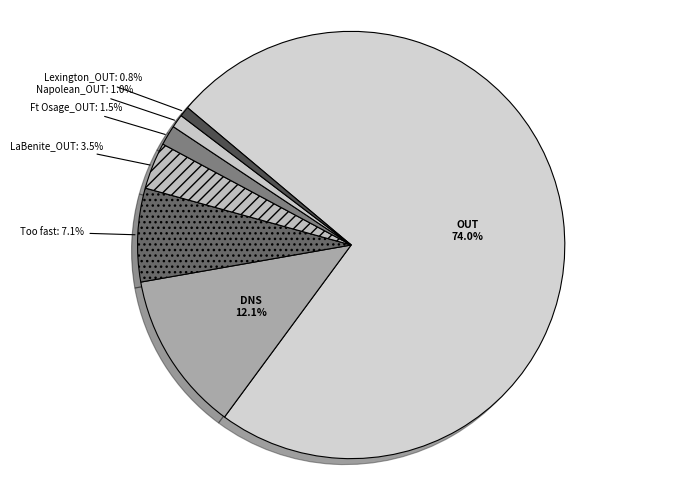

How many segments does this pie chart have?

7